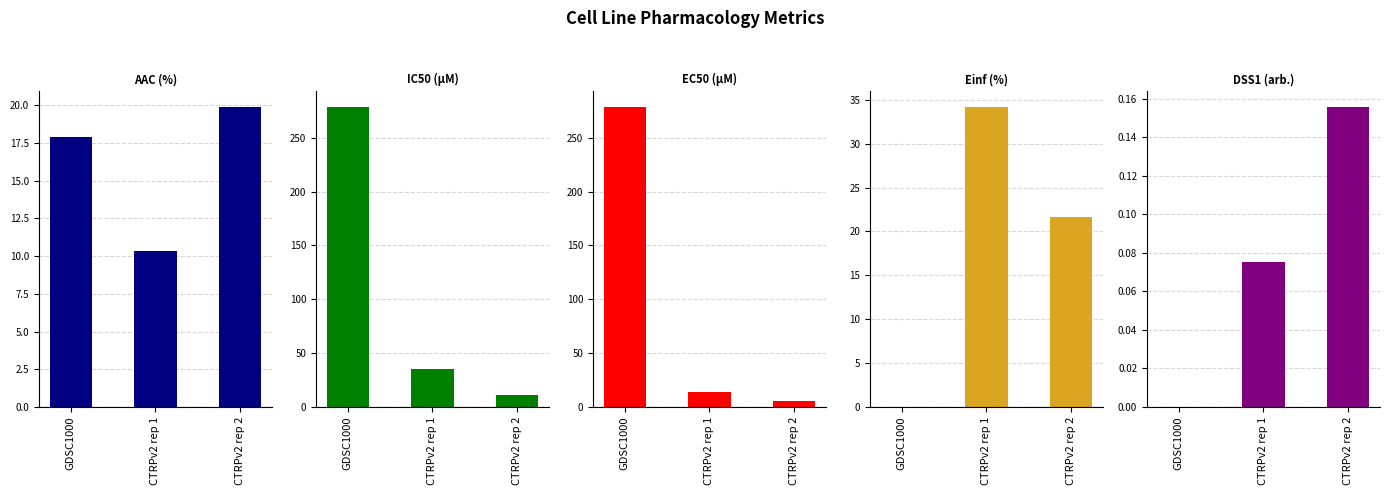

What is the spread (max minus min) of values at CTRPv2 rep 2?

21.5